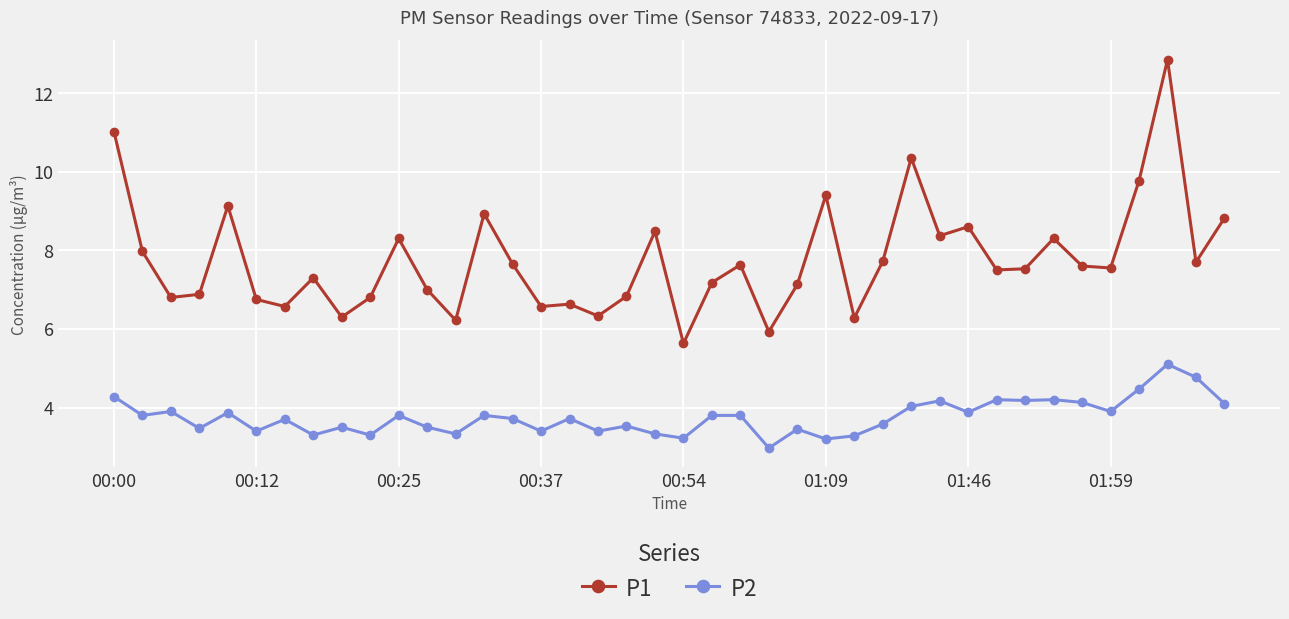

List the series in order of their overall mean, lowest first.

P2, P1